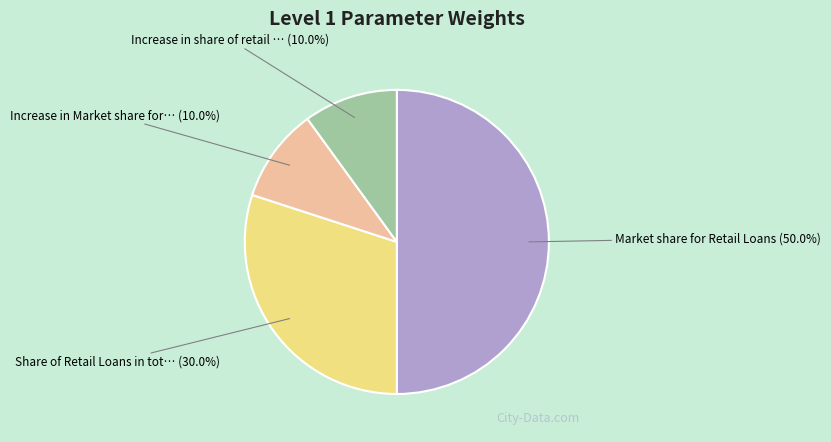

Rank the categories by value from highest to lowest.

Market share for Retail Loans, Share of Retail Loans in total loans, Increase in Market share for Retail Loans, Increase in share of retail loans